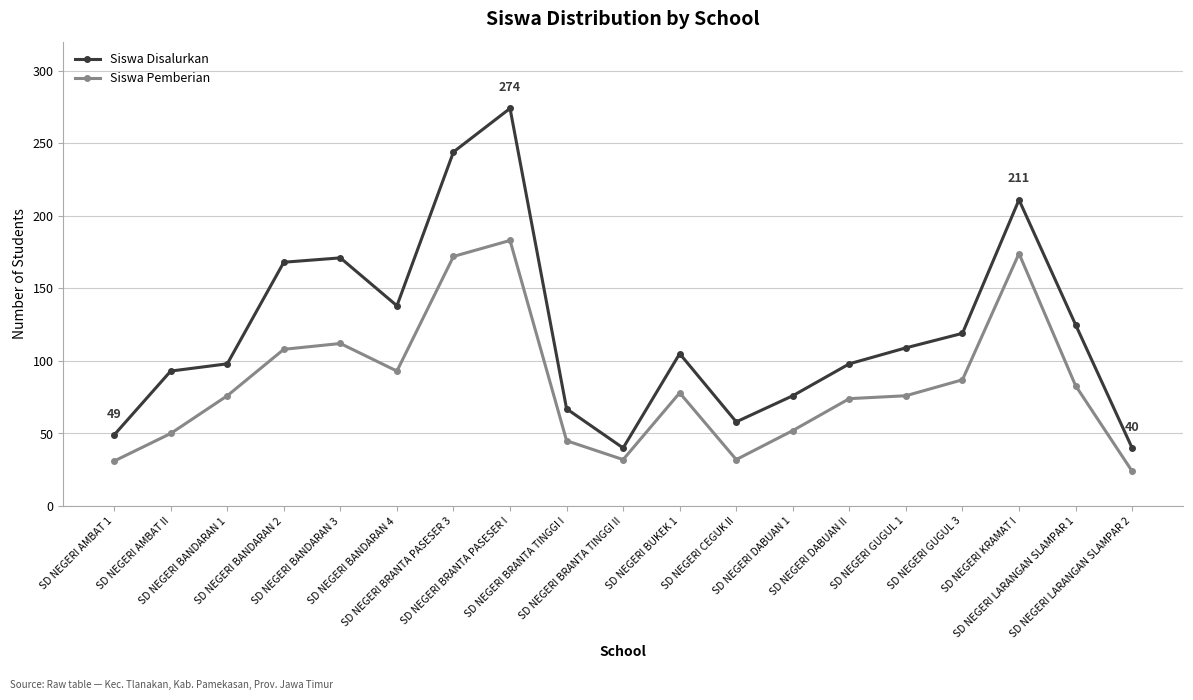

At which label is Siswa Disalurkan closest to 157?

SD NEGERI BANDARAN 2